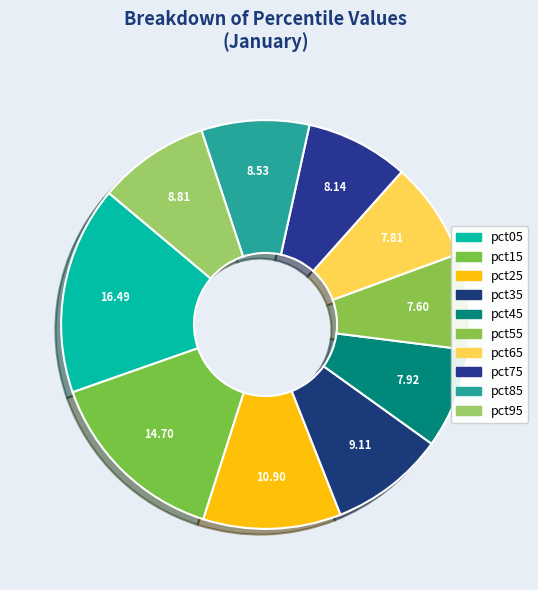

To the nearest percent, what is the combined percentage of pct15 and pct45?

23%